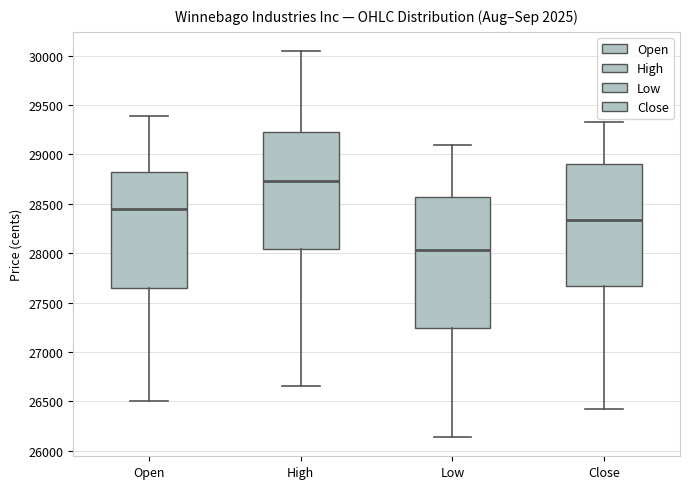

Reading left to right, transcribe this box plot: for each box, give where its median line is, the range the box spans, and where its two whiskers end, as read against the y-axis. The values are not printed on the chart, so give them approximately, as read against the axis.

Open: median 28450, box 27650 to 28800, whiskers 26500 to 29400
High: median 28750, box 28050 to 29250, whiskers 26650 to 30050
Low: median 28050, box 27250 to 28550, whiskers 26150 to 29100
Close: median 28350, box 27650 to 28900, whiskers 26450 to 29350